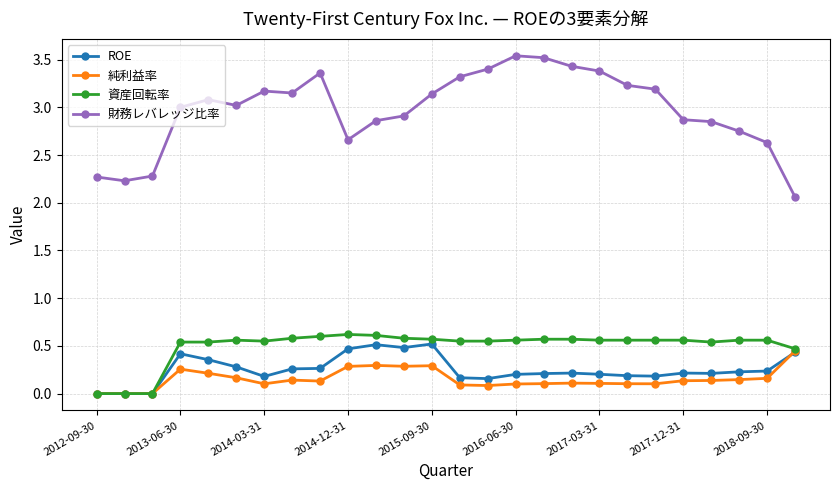

True or false: ROE has more than 2 points higher than both neighbors.

True